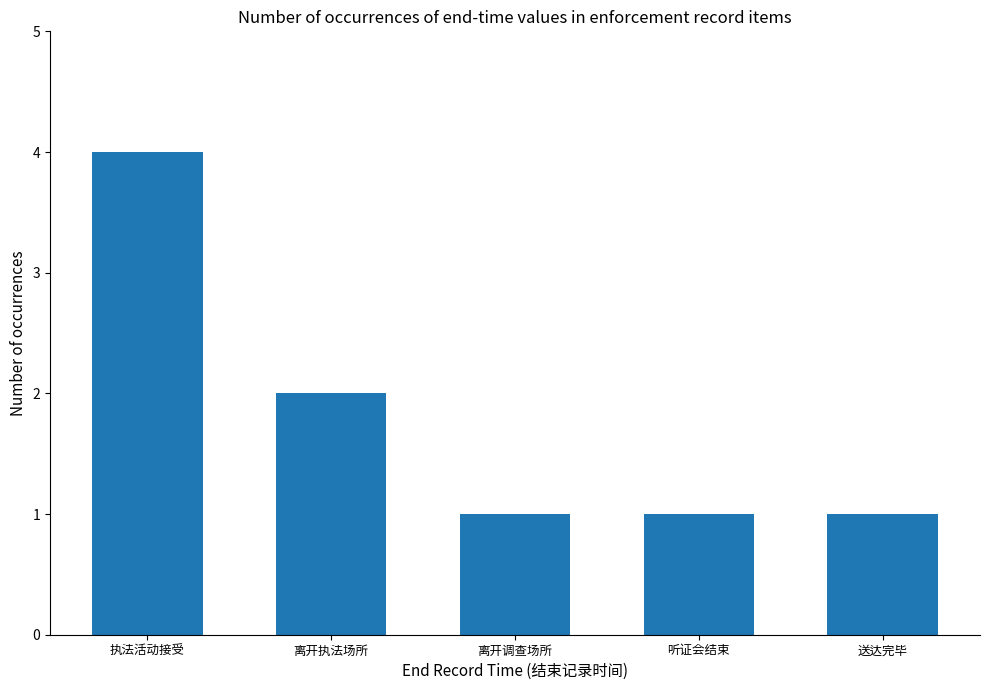

What is the value of the 3rd bar from the left?

1